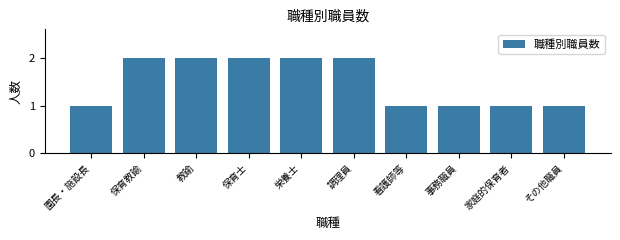

Reading left to right, list all the values displayed in this chart.

園長・施設長=1	保育教諭=2	教諭=2	保育士=2	栄養士=2	調理員=2	看護師等=1	事務職員=1	家庭的保育者=1	その他職員=1